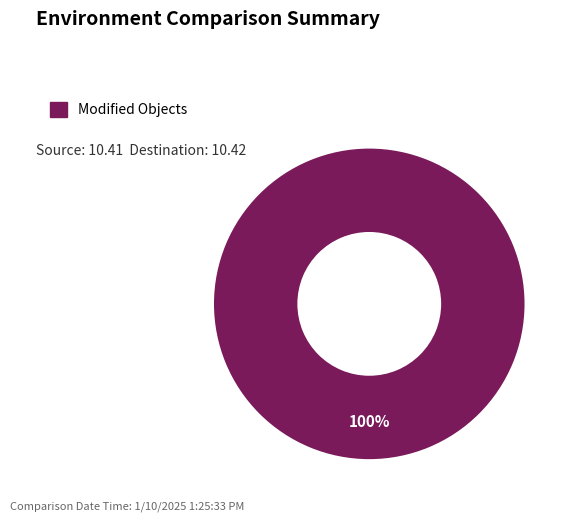

Count the number of slices in the pie.

1